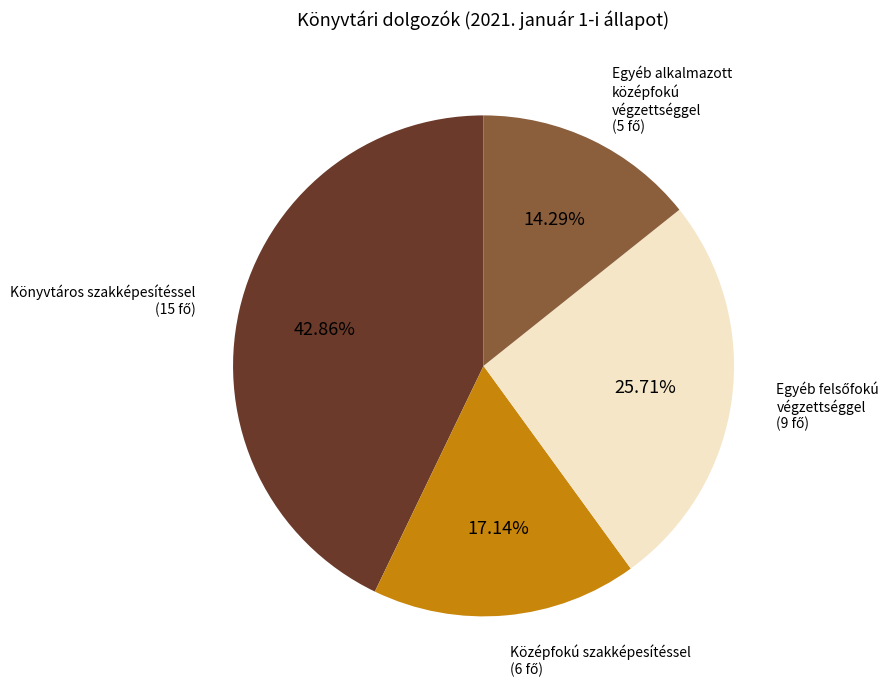

Does any single category account for the majority?

No